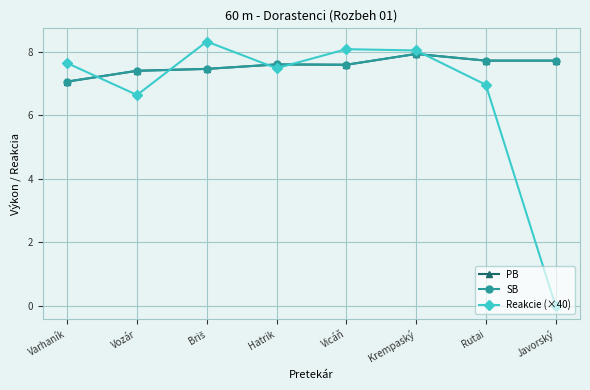

What is the approximate value of SB at Vozár?

7.4